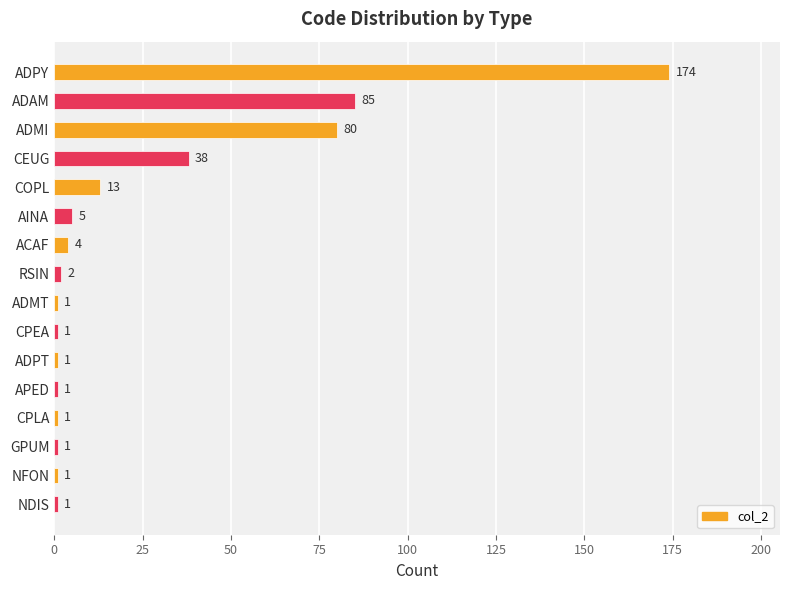

What is the minimum value shown in the chart?

1